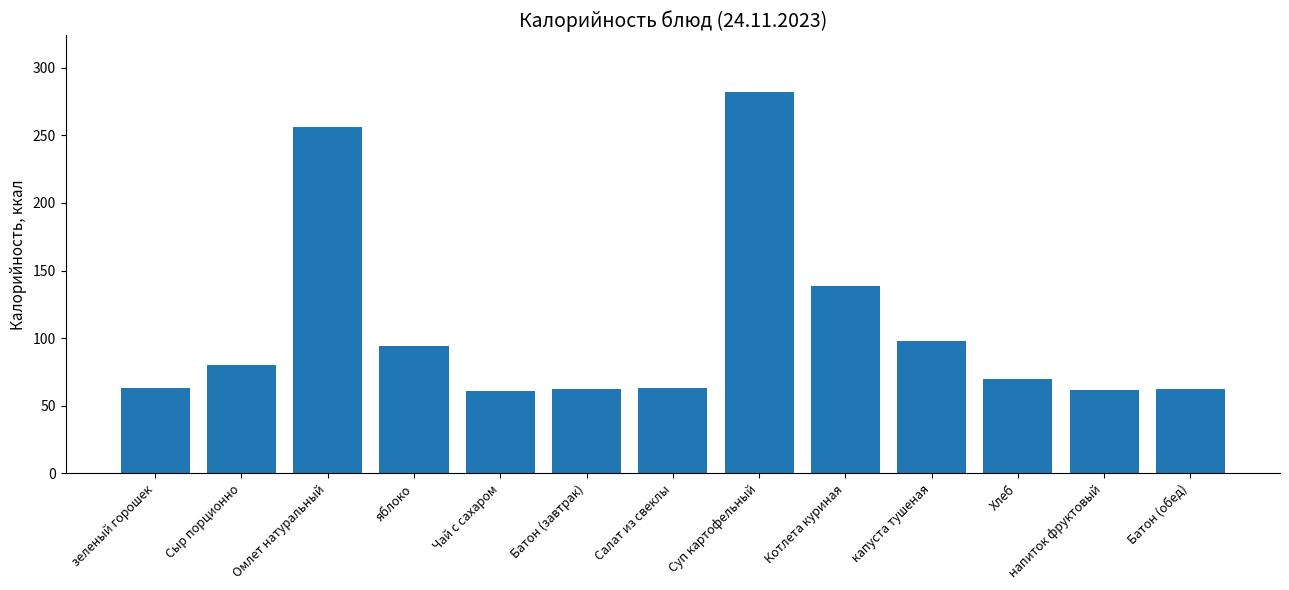

What is the greatest value displayed?

281.7